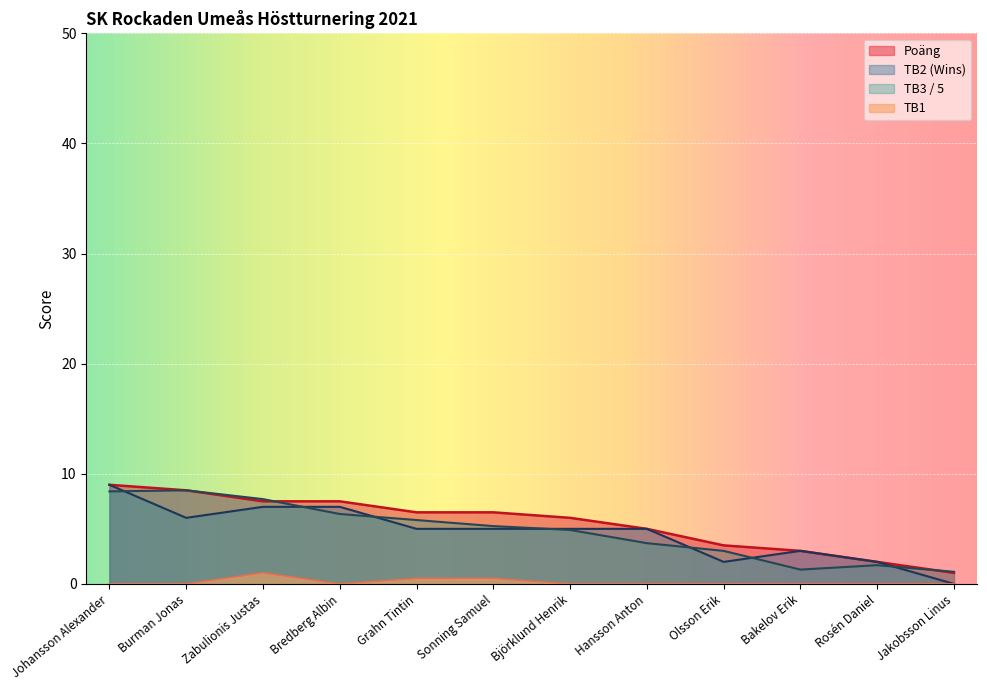

Between Grahn Tintin and Bakelov Erik, which is larger?

Grahn Tintin